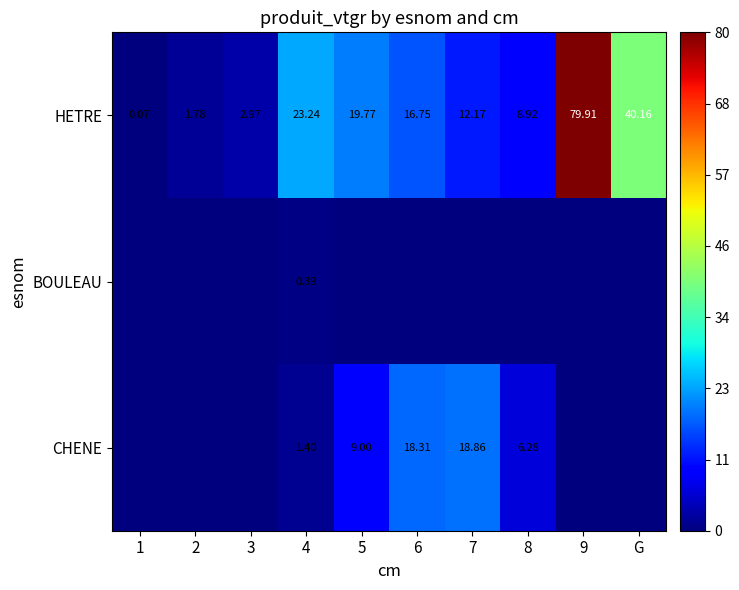

Where is HETRE nearest to the value 39?

G